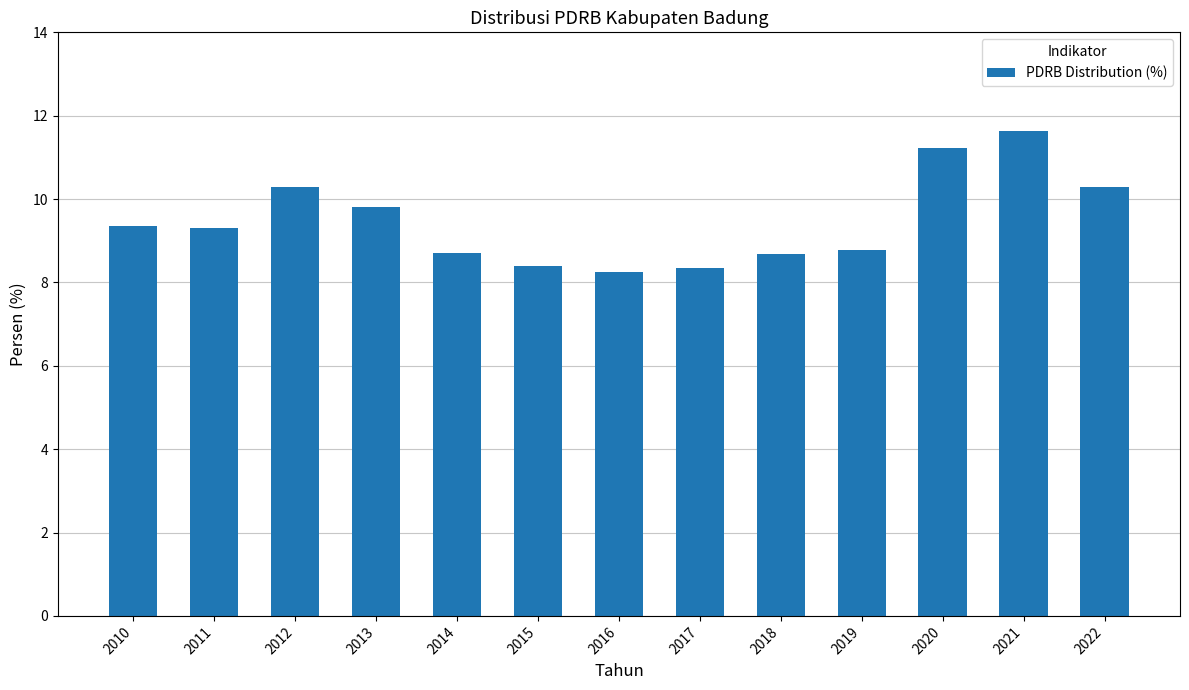

What value does the data have at 2020?

11.2